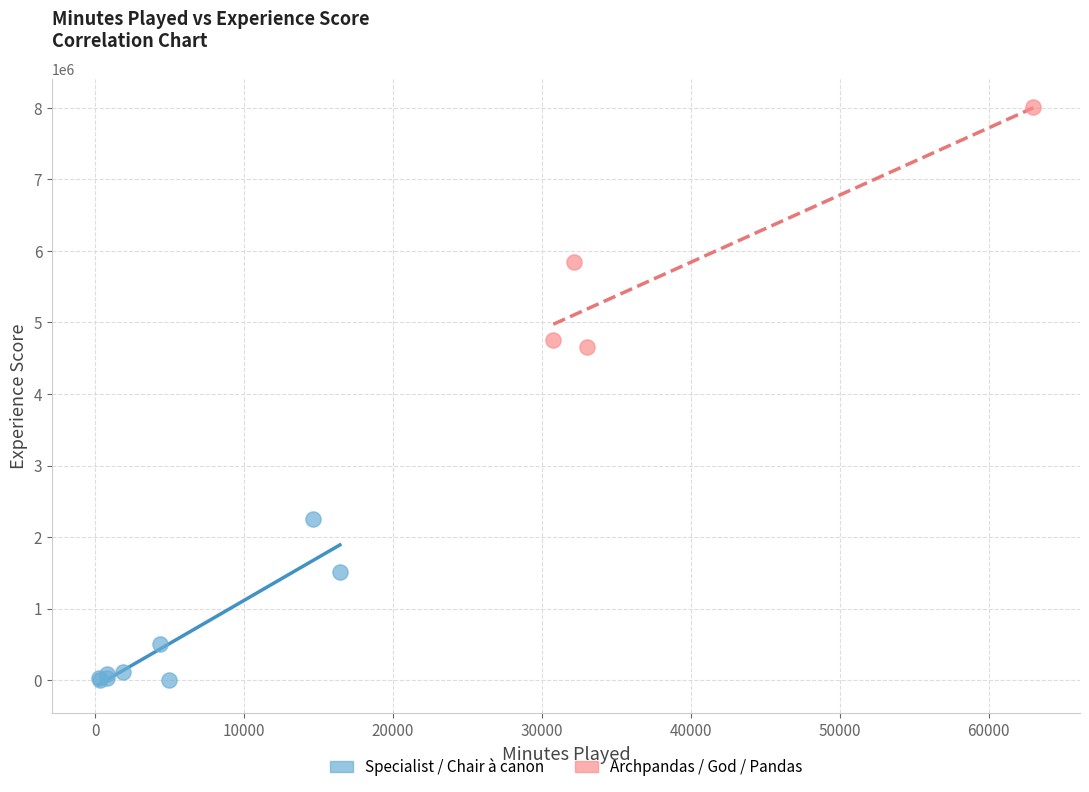

Which series has the largest Y range (max minus min)?

Archpandas / God / Pandas